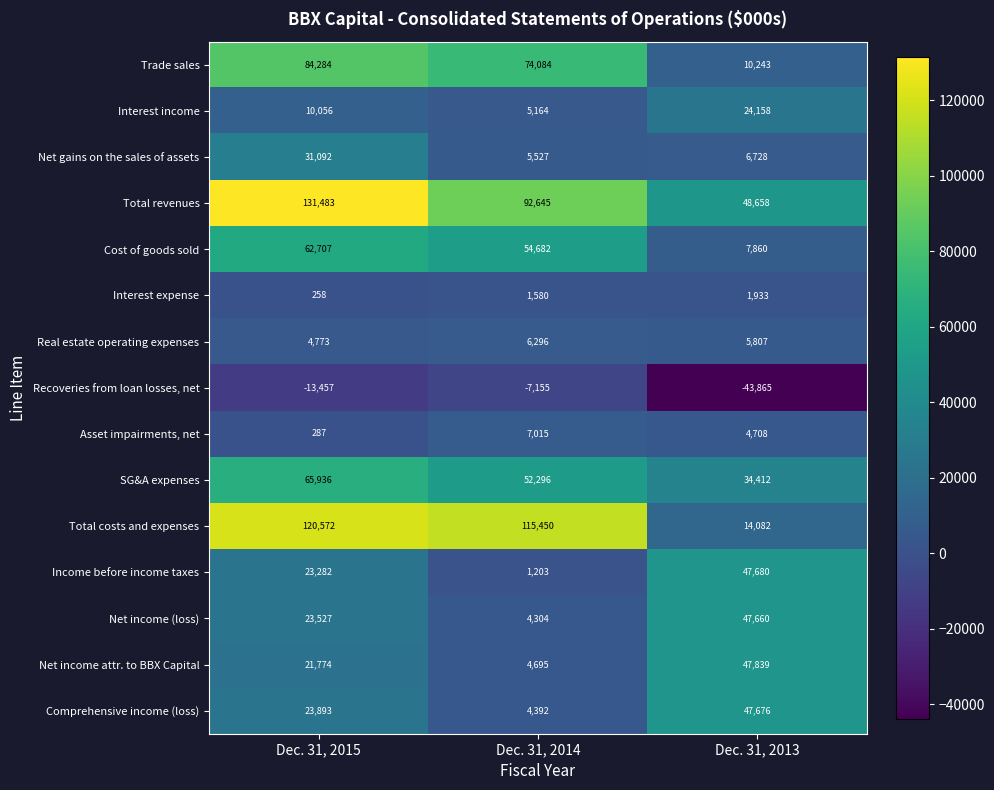

True or false: Trade sales has a value of 113772 at Dec. 31, 2015.

False